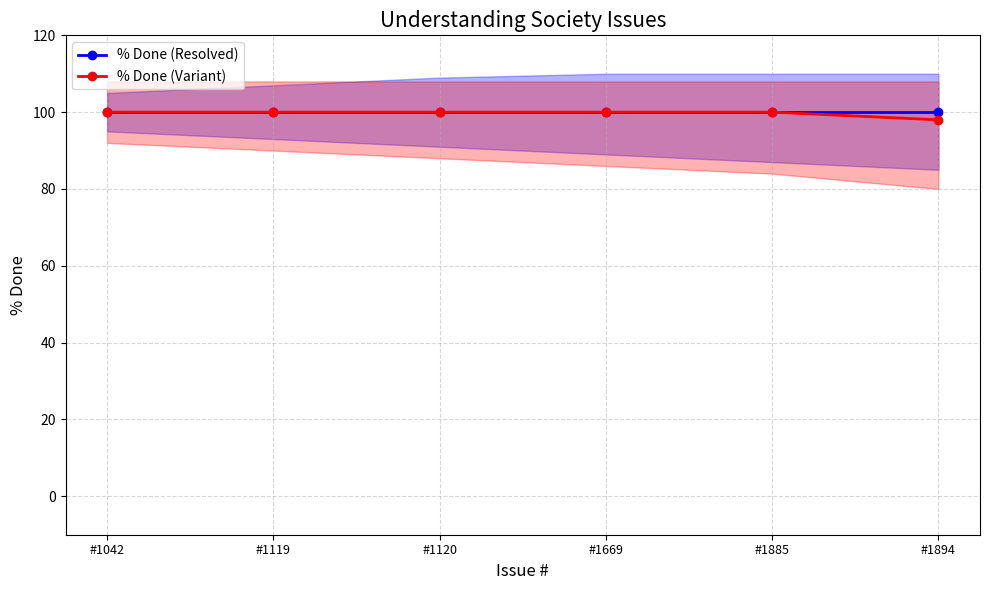

True or false: % Done (Resolved) and % Done (Variant) intersect in this chart.

False